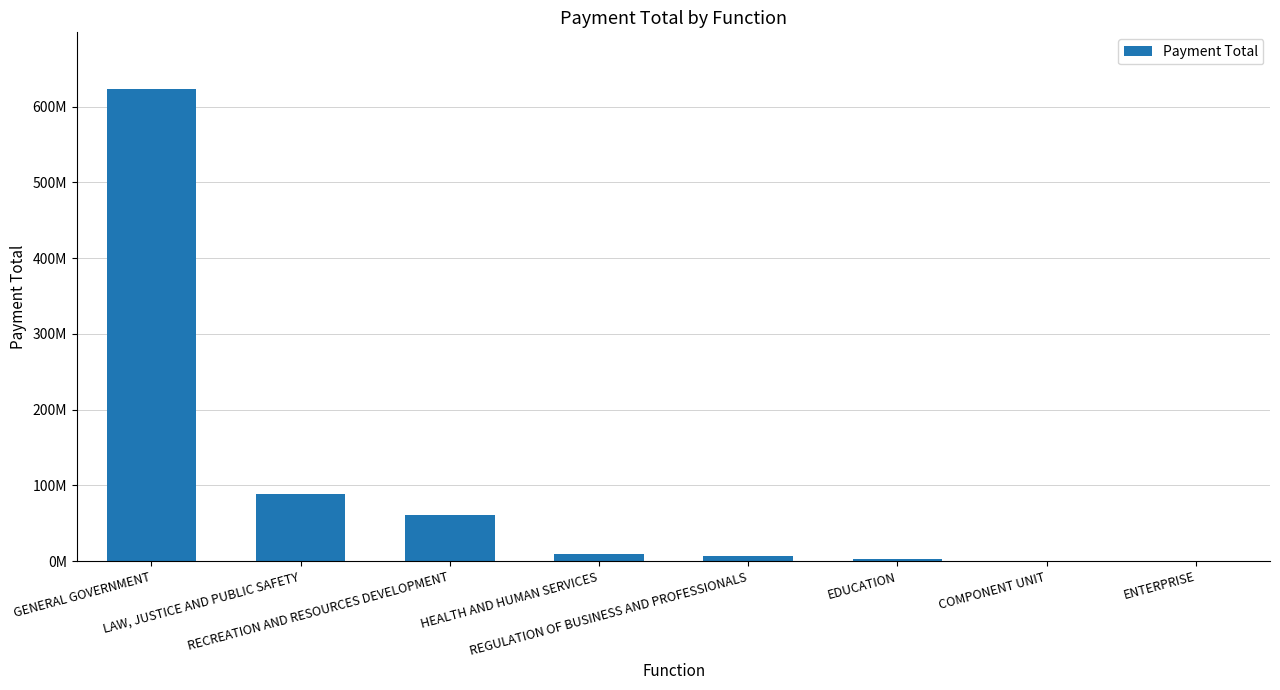

What is the label of the 1st bar from the left?

GENERAL GOVERNMENT